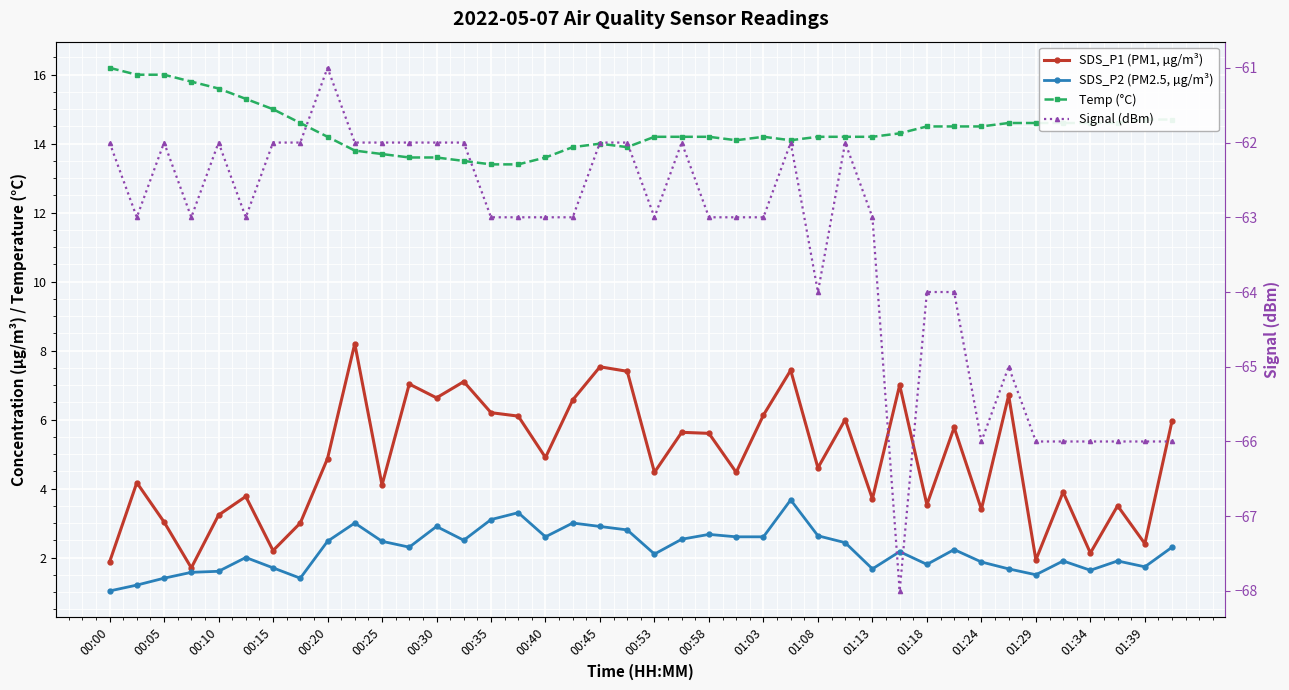

At how many categories does at least one series exceed -46?

40